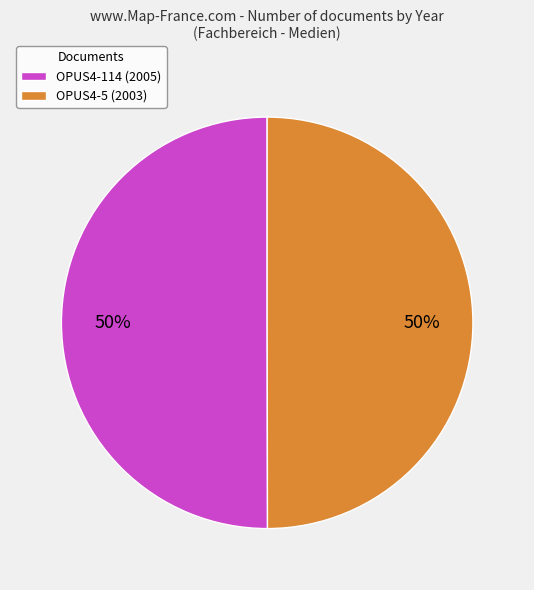

Count the number of slices in the pie.

2